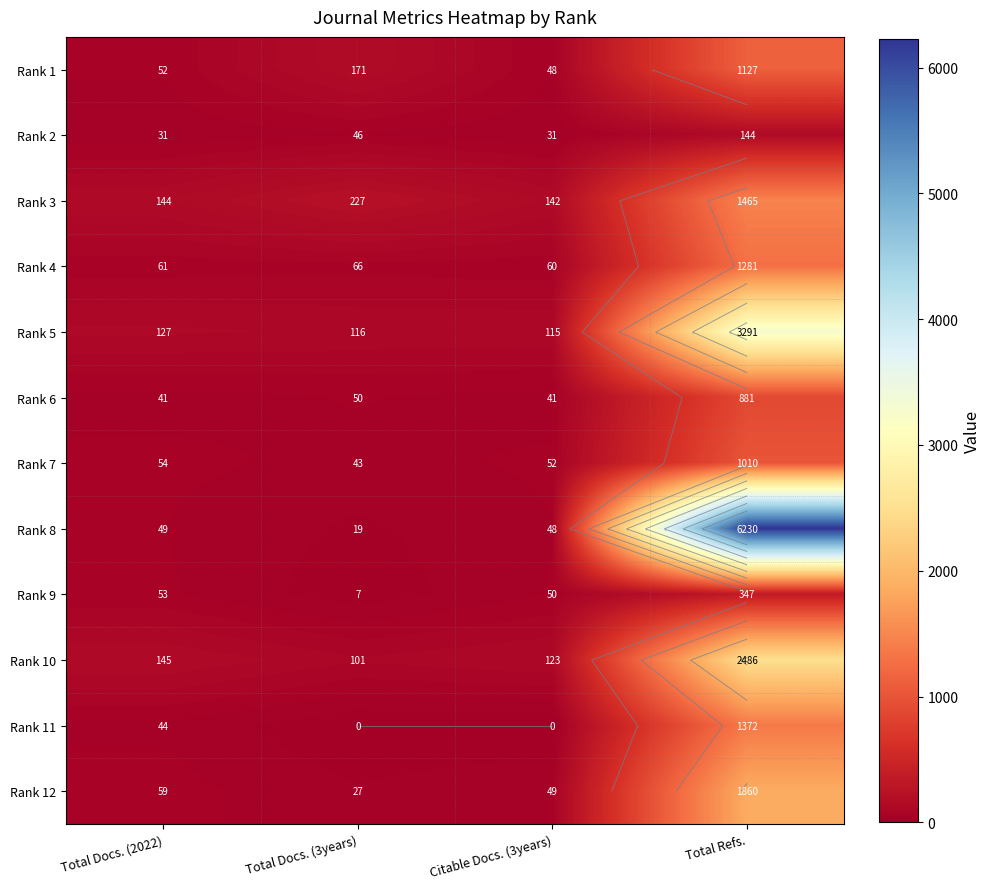

Which has a higher value, Total Refs. or Citable Docs. (3years)?

Total Refs.